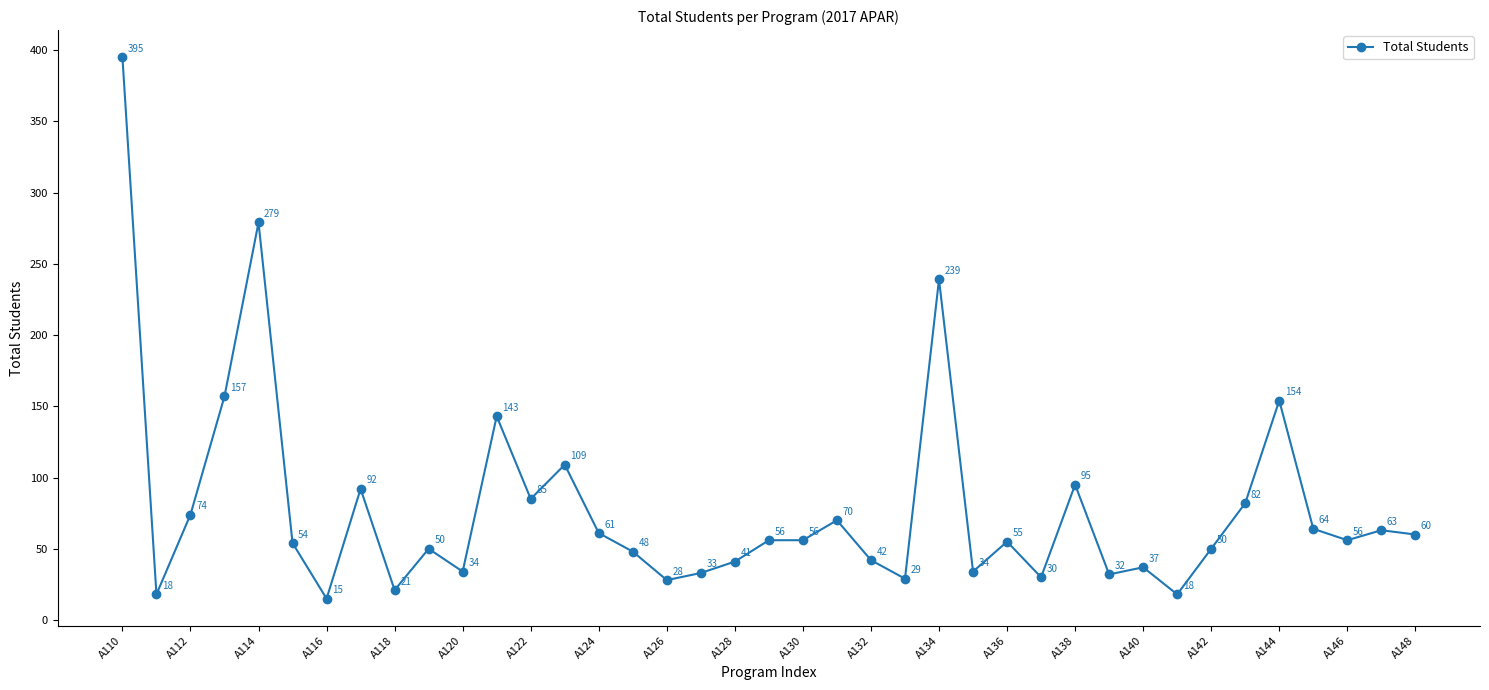

What is the difference between the maximum and minimum values?

380